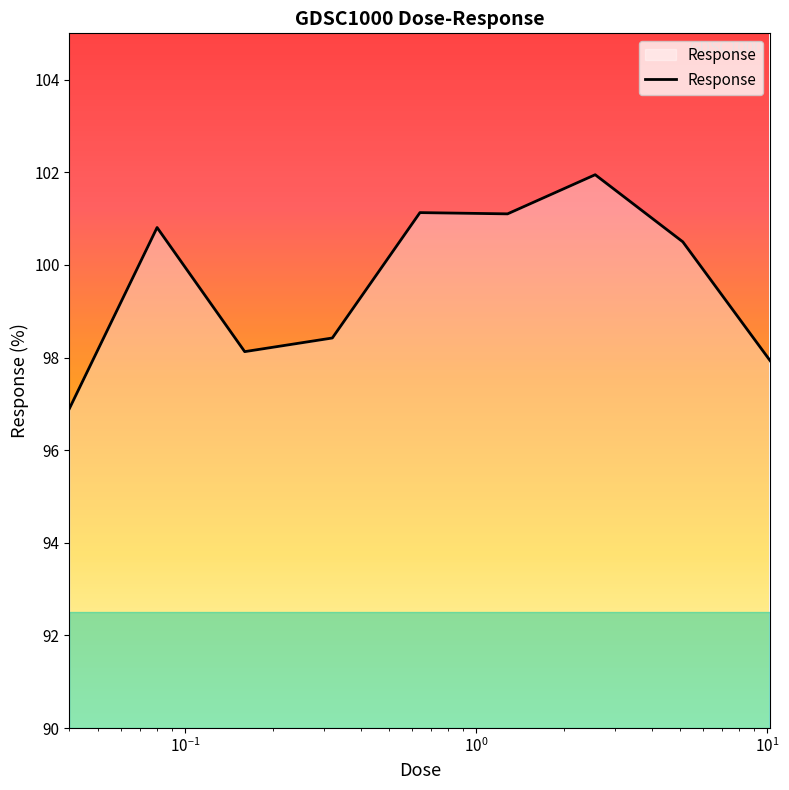

How many lines are shown in the chart?

1